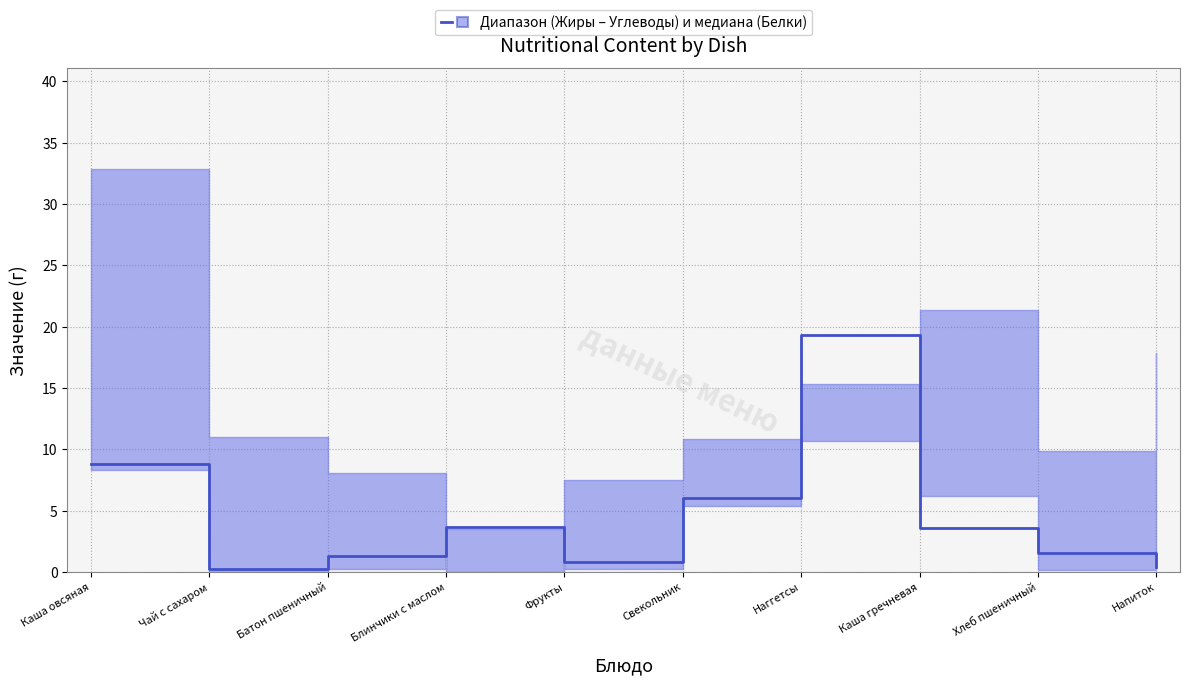

What is the label of the 8th point from the right?

Батон пшеничный